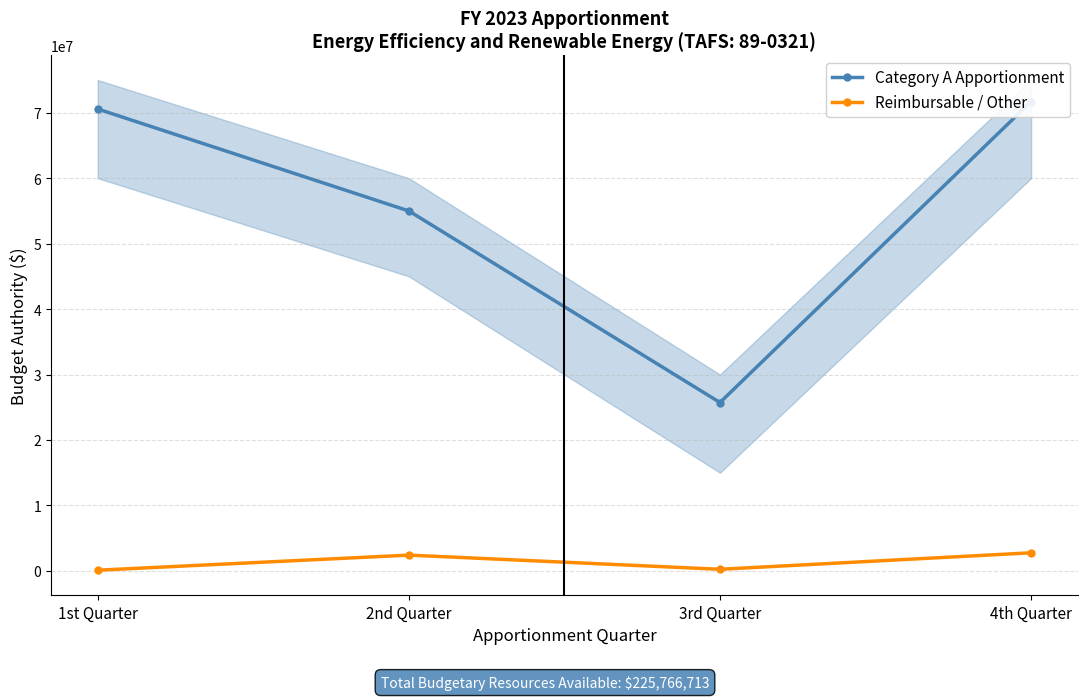

What is the minimum value for Reimbursable / Other?

106669